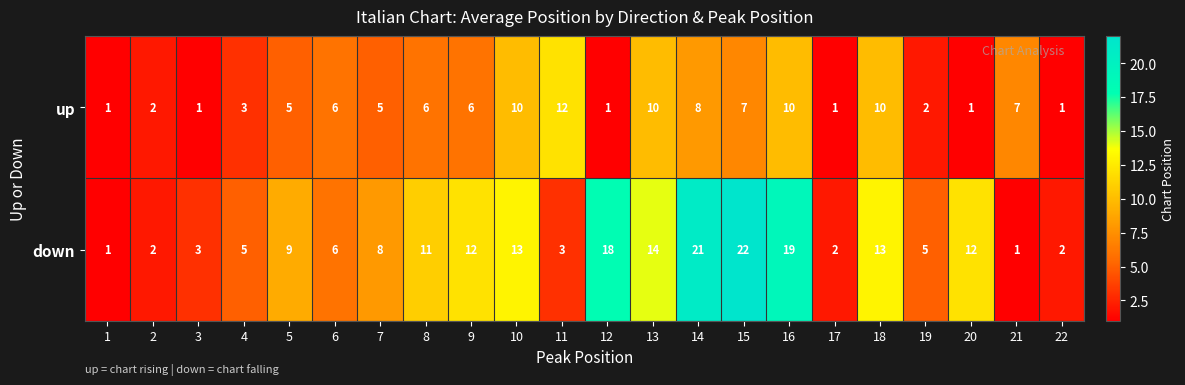

What is the spread (max minus min) of values at 17?

1